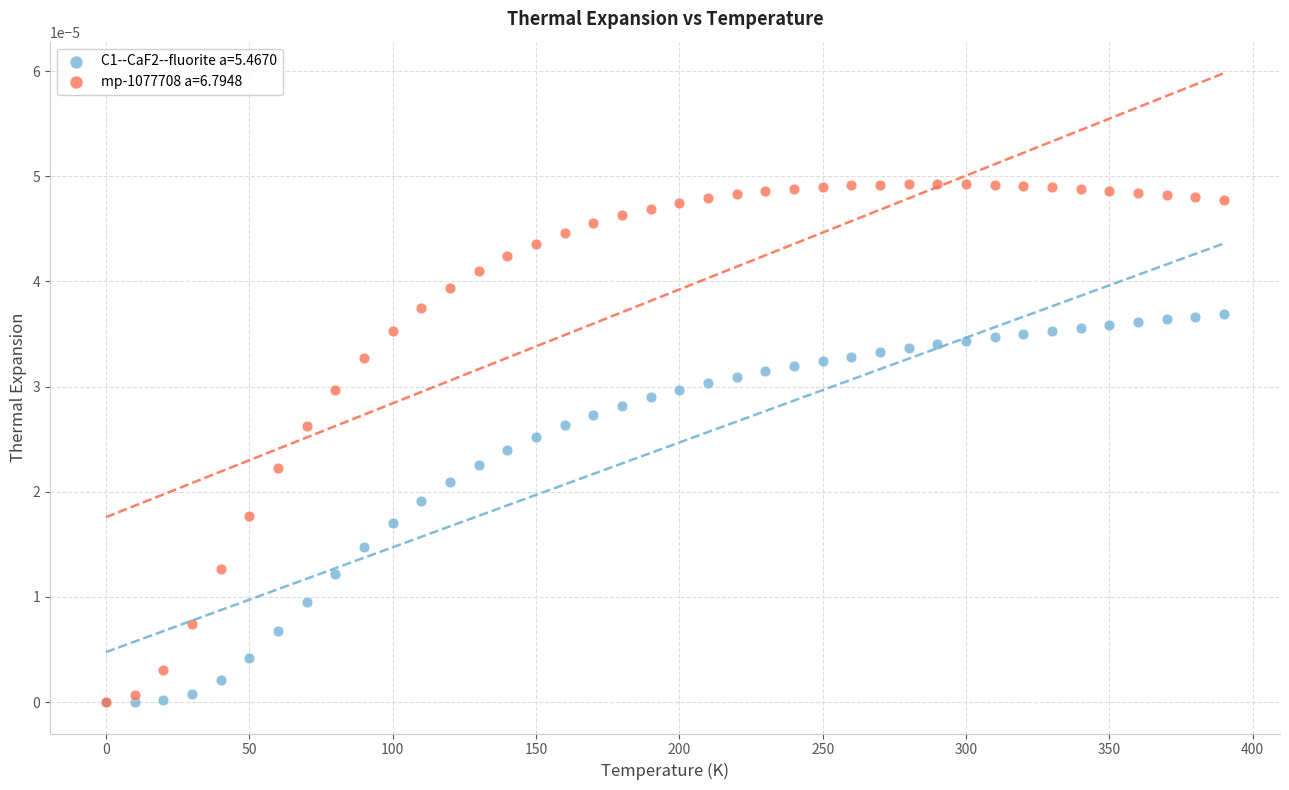

What are all the series names shown in the legend?

C1--CaF2--fluorite a=5.4670, mp-1077708 a=6.7948